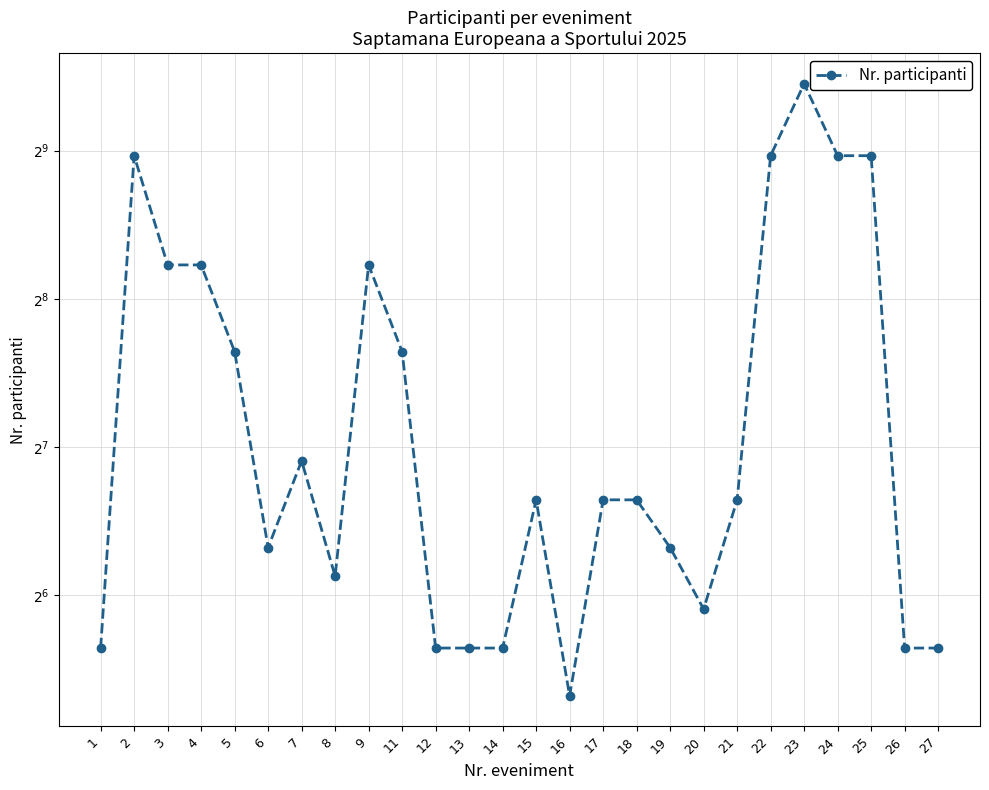

List the labels in order of value, smallest first.

$16$, $1$, $12$, $13$, $14$, $26$, $27$, $20$, $8$, $6$, $19$, $15$, $17$, $18$, $21$, $7$, $5$, $11$, $3$, $4$, $9$, $2$, $22$, $24$, $25$, $23$